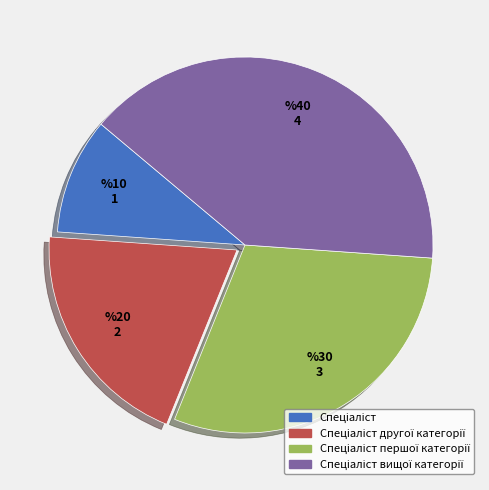

Is there a majority slice in this chart?

No